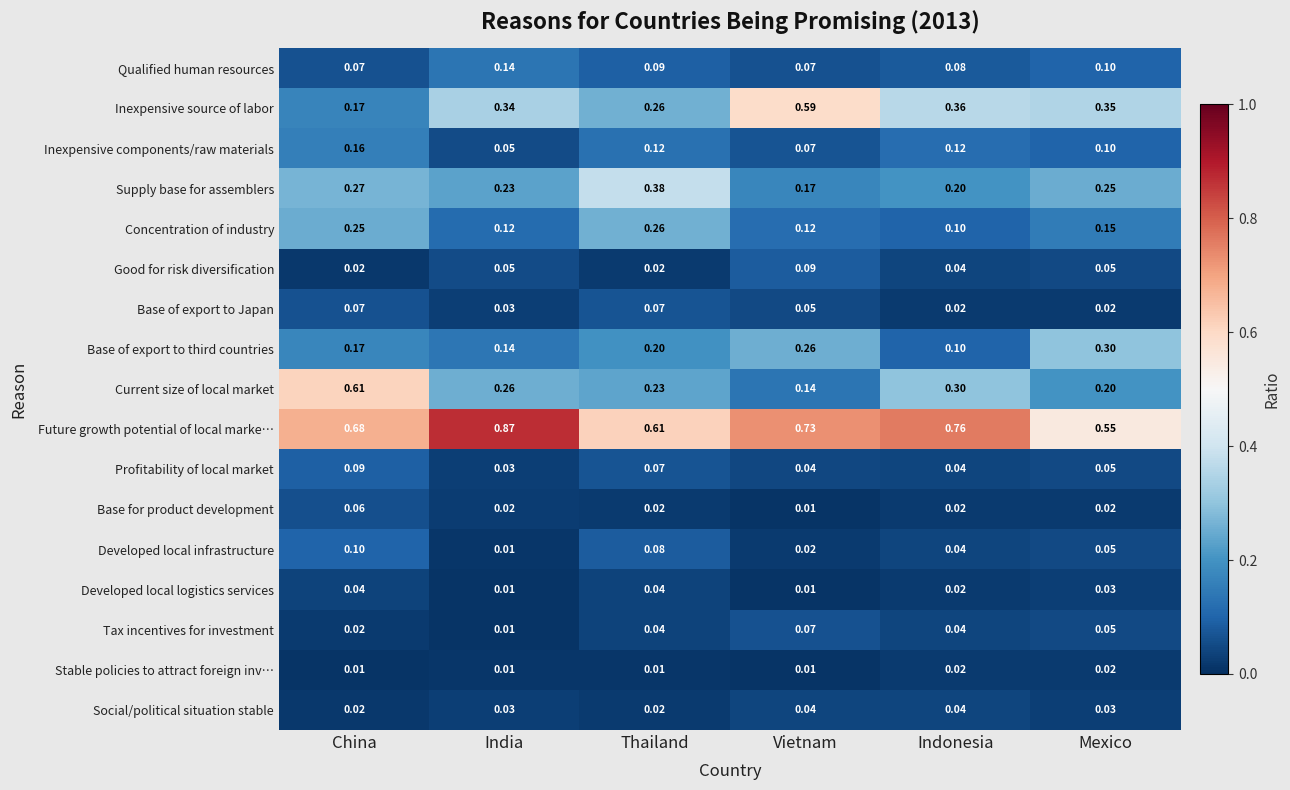

At which label is Profitability of local market closest to 0?

India